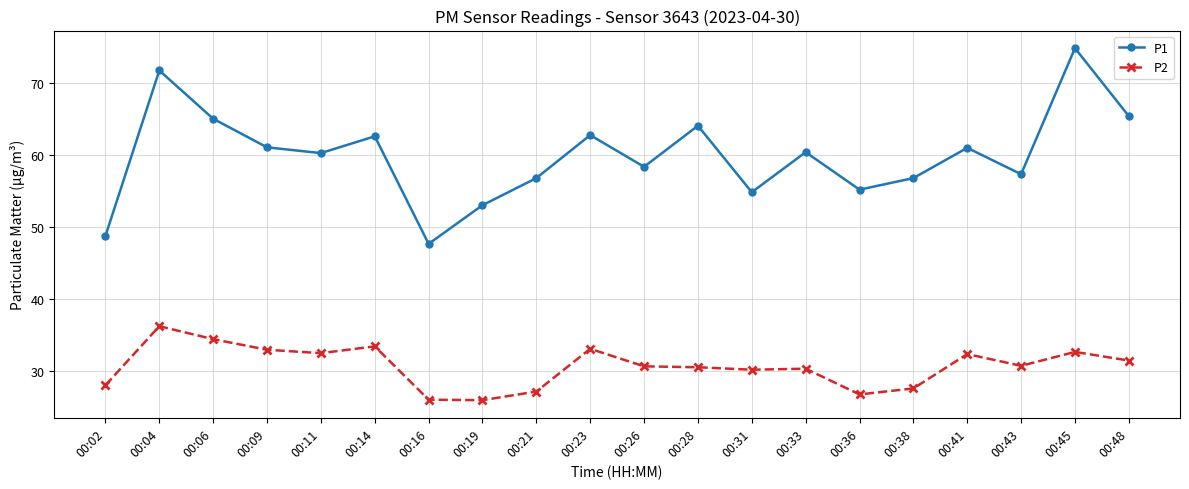

Which series has the largest range (max minus min)?

P1